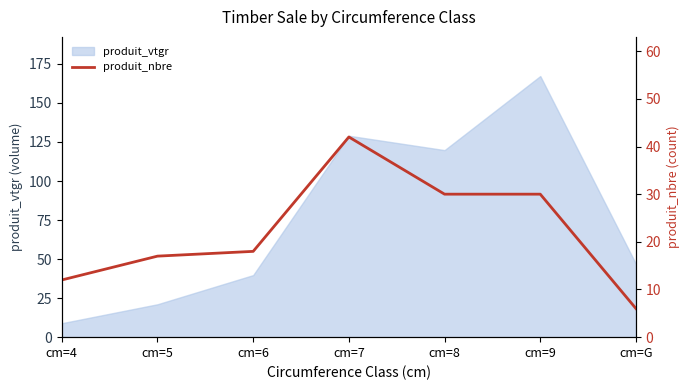

What is the highest value of the produit_vtgr series?

167.2